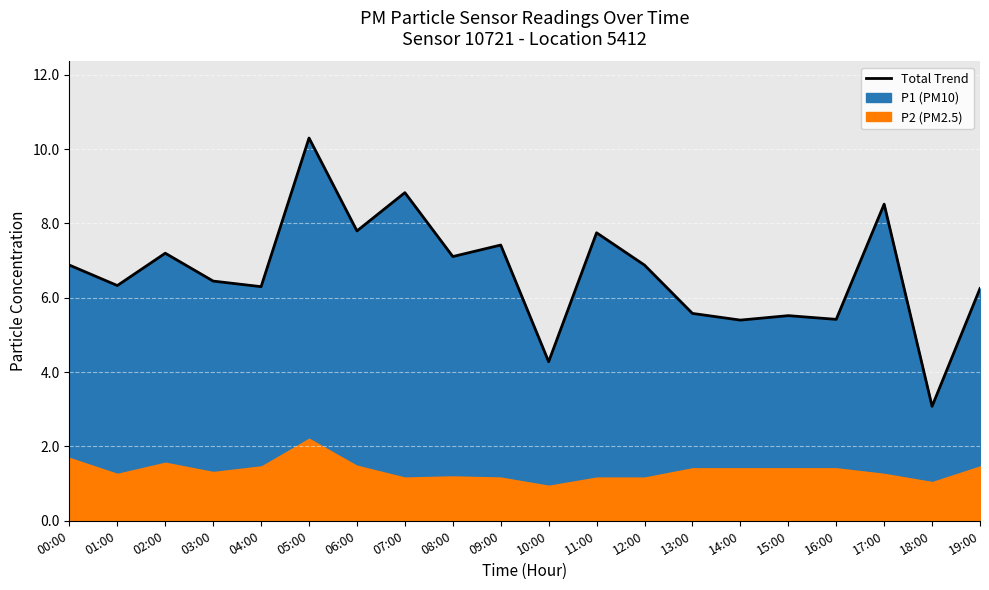

How many points are lower than both their immediate neighbors (excluding endpoints)?

8